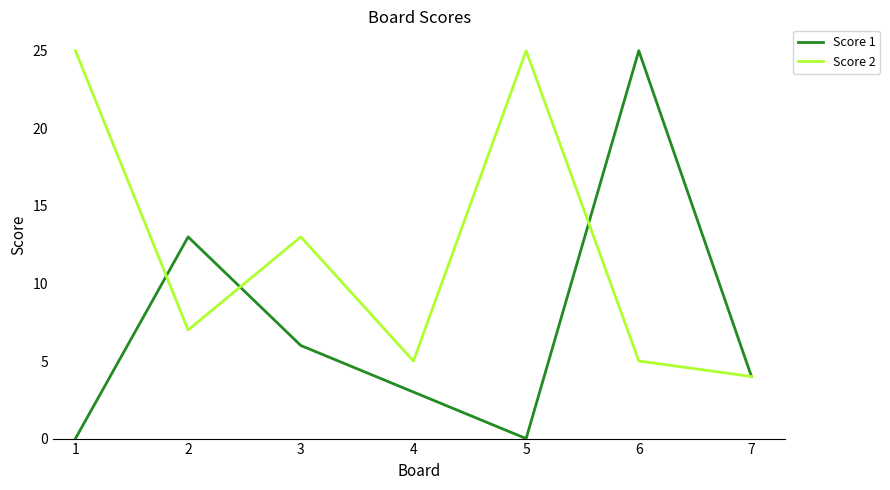

How many lines are shown in the chart?

2